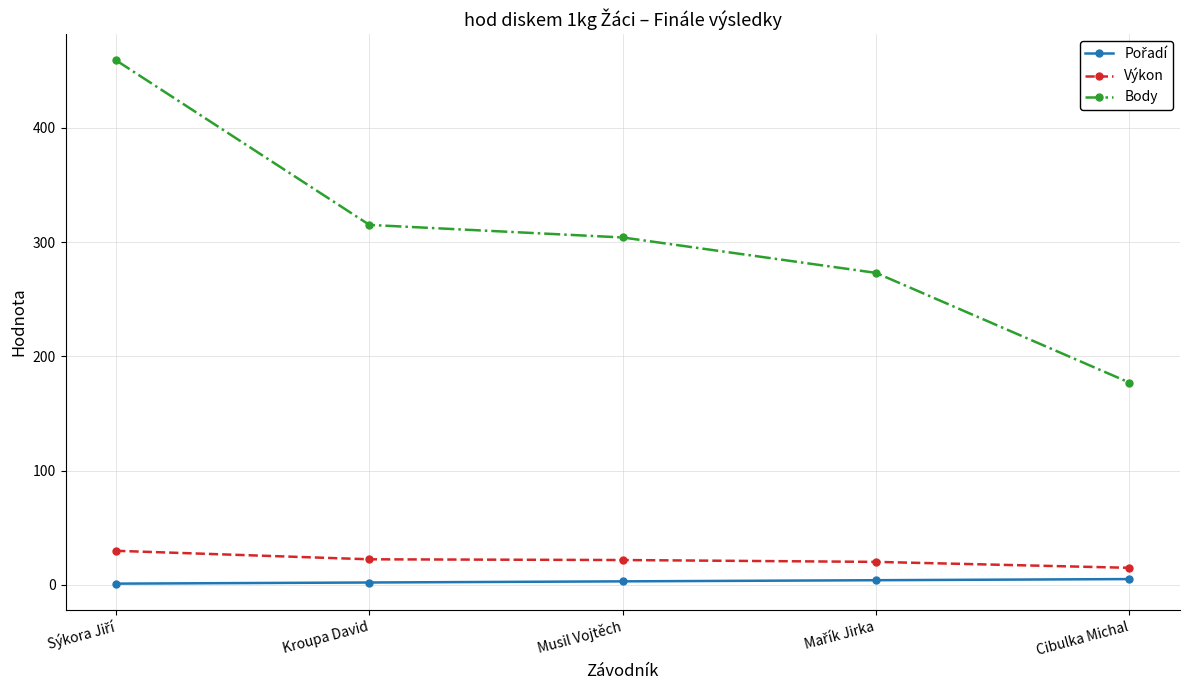

True or false: Výkon has more than 1 points higher than both neighbors.

False